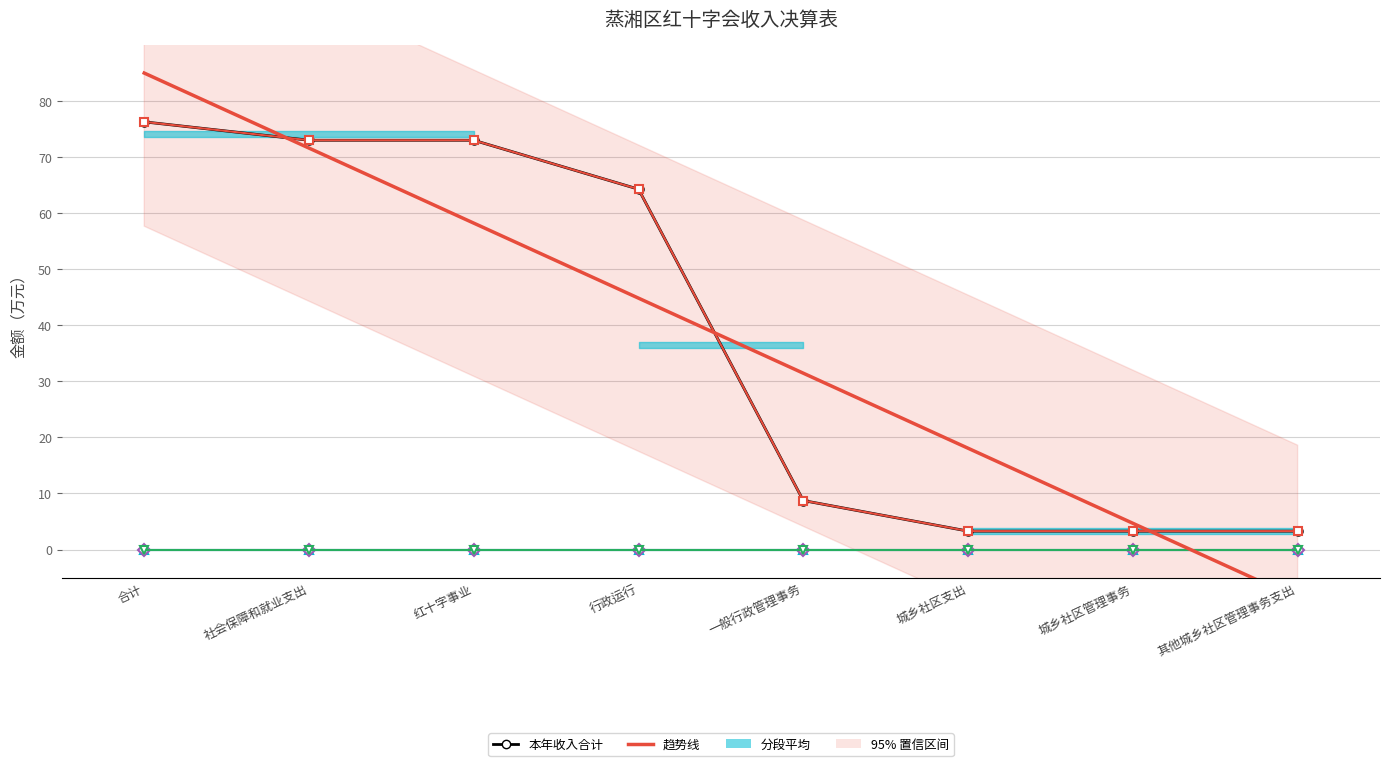

Reading right to left, transcribe all the data shown in this chart.

本年收入合计: 其他城乡社区管理事务支出=3.3	城乡社区管理事务=3.3	城乡社区支出=3.3	一般行政管理事务=8.7	行政运行=64.2	红十字事业=73.0	社会保障和就业支出=73.0	合计=76.2
财政拨款收入: 其他城乡社区管理事务支出=3.3	城乡社区管理事务=3.3	城乡社区支出=3.3	一般行政管理事务=8.7	行政运行=64.2	红十字事业=73.0	社会保障和就业支出=73.0	合计=76.2
上级补助收入: 其他城乡社区管理事务支出=0.0	城乡社区管理事务=0.0	城乡社区支出=0.0	一般行政管理事务=0.0	行政运行=0.0	红十字事业=0.0	社会保障和就业支出=0.0	合计=0.0
事业收入: 其他城乡社区管理事务支出=0.0	城乡社区管理事务=0.0	城乡社区支出=0.0	一般行政管理事务=0.0	行政运行=0.0	红十字事业=0.0	社会保障和就业支出=0.0	合计=0.0
经营收入: 其他城乡社区管理事务支出=0.0	城乡社区管理事务=0.0	城乡社区支出=0.0	一般行政管理事务=0.0	行政运行=0.0	红十字事业=0.0	社会保障和就业支出=0.0	合计=0.0
趋势线: 其他城乡社区管理事务支出=-8.7	城乡社区管理事务=4.7	城乡社区支出=18.1	一般行政管理事务=31.4	行政运行=44.8	红十字事业=58.2	社会保障和就业支出=71.6	合计=85.0